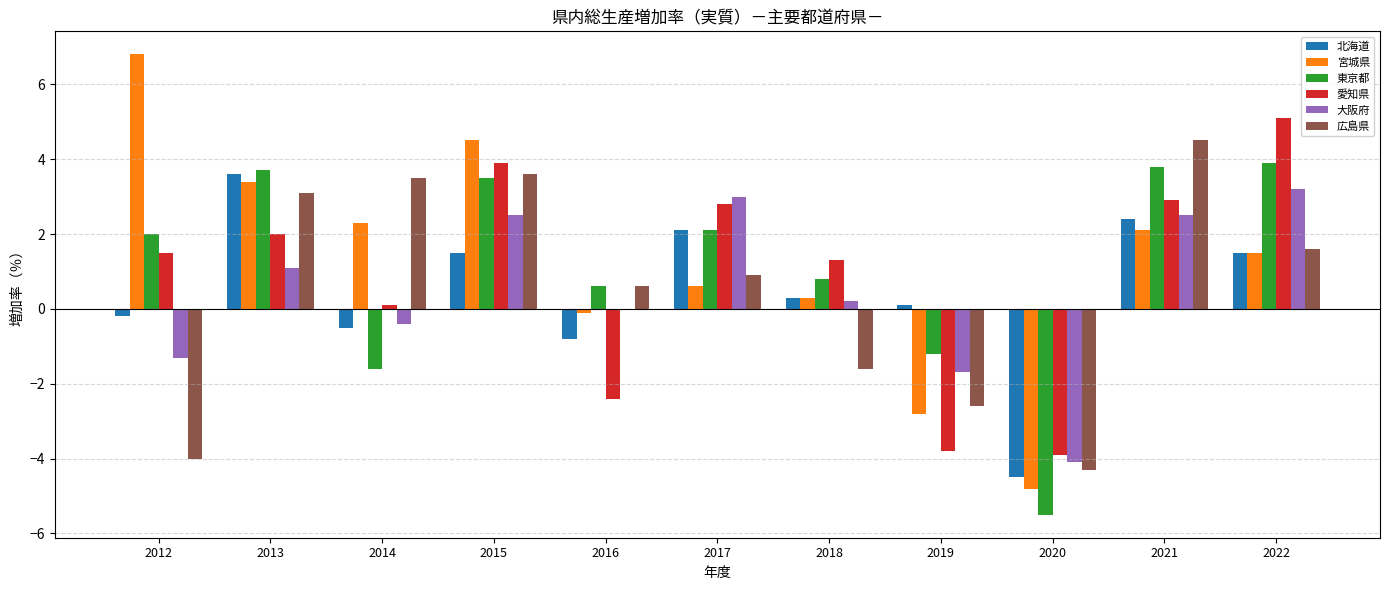

What are all the series names shown in the legend?

北海道, 宮城県, 東京都, 愛知県, 大阪府, 広島県